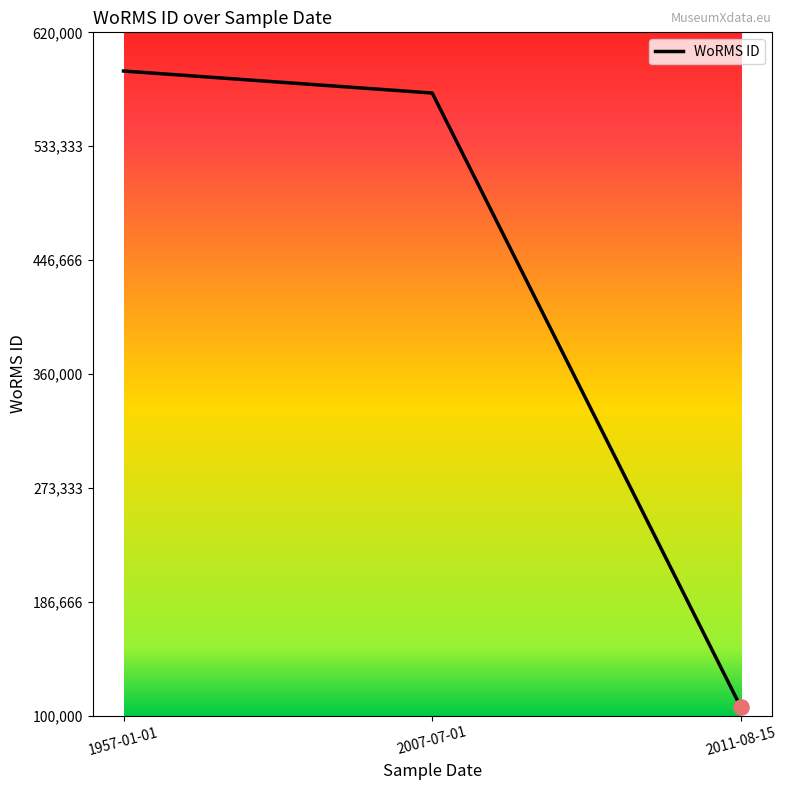

Which has a higher value, 2011-08-15 or 1957-01-01?

1957-01-01